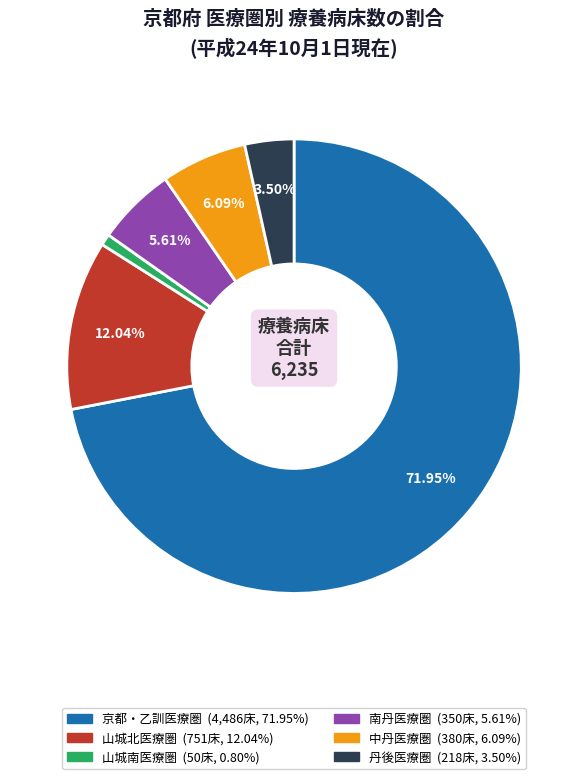

To the nearest percent, what is the difference between the largest and smallest slice percentages?

71%